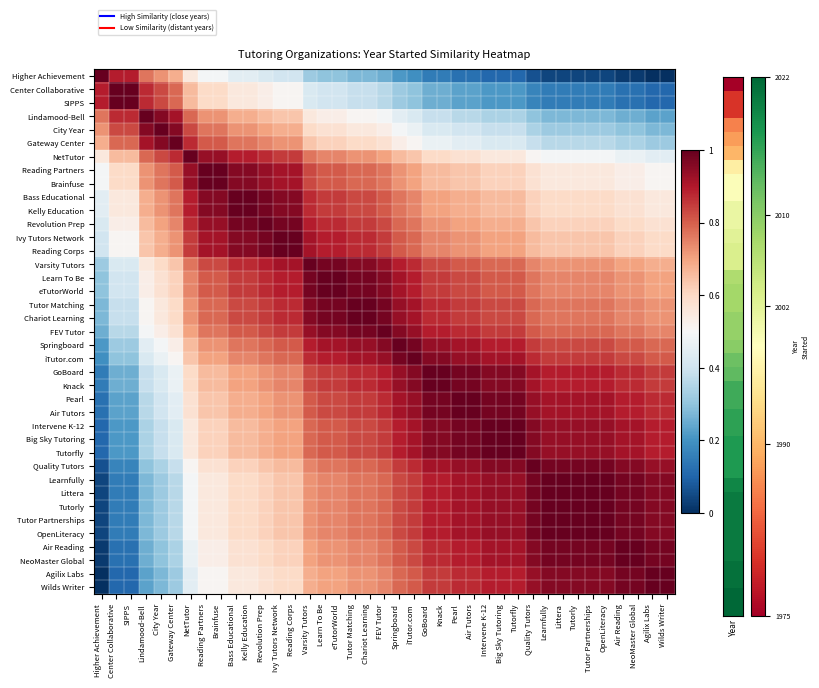

Reading right to left, what are all the values shown in this chart?

Higher Achievement: Wilds Writer=0.0	Agilix Labs=0.0	NeoMaster Global=0.0	Air Reading=0.0	OpenLiteracy=0.0	Tutor Partnerships=0.0	Tutorly=0.0	Littera=0.0	Learnfully=0.0	Quality Tutors=0.1	Tutorfly=0.1	Big Sky Tutoring=0.1	Intervene K-12=0.1	Air Tutors=0.1	Pearl=0.1	Knack=0.1	GoBoard=0.1	iTutor.com=0.2	Springboard=0.2	FEV Tutor=0.3	Chariot Learning=0.3	Tutor Matching=0.3	eTutorWorld=0.3	Learn To Be=0.3	Varsity Tutors=0.3	Reading Corps=0.4	Ivy Tutors Network=0.4	Revolution Prep=0.4	Kelly Education=0.4	Bass Educational=0.4	Brainfuse=0.5	Reading Partners=0.5	NetTutor=0.6	Gateway Center=0.7	City Year=0.7	Lindamood-Bell=0.8	SIPPS=0.9	Center Collaborative=0.9	Higher Achievement=1.0
Center Collaborative: Wilds Writer=0.1	Agilix Labs=0.1	NeoMaster Global=0.1	Air Reading=0.1	OpenLiteracy=0.1	Tutor Partnerships=0.1	Tutorly=0.1	Littera=0.1	Learnfully=0.1	Quality Tutors=0.2	Tutorfly=0.2	Big Sky Tutoring=0.2	Intervene K-12=0.2	Air Tutors=0.2	Pearl=0.2	Knack=0.3	GoBoard=0.3	iTutor.com=0.3	Springboard=0.3	FEV Tutor=0.4	Chariot Learning=0.4	Tutor Matching=0.4	eTutorWorld=0.4	Learn To Be=0.4	Varsity Tutors=0.4	Reading Corps=0.5	Ivy Tutors Network=0.5	Revolution Prep=0.5	Kelly Education=0.6	Bass Educational=0.6	Brainfuse=0.6	Reading Partners=0.6	NetTutor=0.7	Gateway Center=0.8	City Year=0.8	Lindamood-Bell=0.9	SIPPS=1.0	Center Collaborative=1.0	Higher Achievement=0.9
SIPPS: Wilds Writer=0.1	Agilix Labs=0.1	NeoMaster Global=0.1	Air Reading=0.1	OpenLiteracy=0.1	Tutor Partnerships=0.1	Tutorly=0.1	Littera=0.1	Learnfully=0.1	Quality Tutors=0.2	Tutorfly=0.2	Big Sky Tutoring=0.2	Intervene K-12=0.2	Air Tutors=0.2	Pearl=0.2	Knack=0.3	GoBoard=0.3	iTutor.com=0.3	Springboard=0.3	FEV Tutor=0.4	Chariot Learning=0.4	Tutor Matching=0.4	eTutorWorld=0.4	Learn To Be=0.4	Varsity Tutors=0.4	Reading Corps=0.5	Ivy Tutors Network=0.5	Revolution Prep=0.5	Kelly Education=0.6	Bass Educational=0.6	Brainfuse=0.6	Reading Partners=0.6	NetTutor=0.7	Gateway Center=0.8	City Year=0.8	Lindamood-Bell=0.9	SIPPS=1.0	Center Collaborative=1.0	Higher Achievement=0.9
Lindamood-Bell: Wilds Writer=0.2	Agilix Labs=0.2	NeoMaster Global=0.3	Air Reading=0.3	OpenLiteracy=0.3	Tutor Partnerships=0.3	Tutorly=0.3	Littera=0.3	Learnfully=0.3	Quality Tutors=0.3	Tutorfly=0.3	Big Sky Tutoring=0.3	Intervene K-12=0.3	Air Tutors=0.4	Pearl=0.4	Knack=0.4	GoBoard=0.4	iTutor.com=0.4	Springboard=0.4	FEV Tutor=0.5	Chariot Learning=0.5	Tutor Matching=0.5	eTutorWorld=0.5	Learn To Be=0.5	Varsity Tutors=0.6	Reading Corps=0.6	Ivy Tutors Network=0.6	Revolution Prep=0.7	Kelly Education=0.7	Bass Educational=0.7	Brainfuse=0.7	Reading Partners=0.7	NetTutor=0.8	Gateway Center=0.9	City Year=1.0	Lindamood-Bell=1.0	SIPPS=0.9	Center Collaborative=0.9	Higher Achievement=0.8
City Year: Wilds Writer=0.3	Agilix Labs=0.3	NeoMaster Global=0.3	Air Reading=0.3	OpenLiteracy=0.3	Tutor Partnerships=0.3	Tutorly=0.3	Littera=0.3	Learnfully=0.3	Quality Tutors=0.3	Tutorfly=0.4	Big Sky Tutoring=0.4	Intervene K-12=0.4	Air Tutors=0.4	Pearl=0.4	Knack=0.4	GoBoard=0.4	iTutor.com=0.5	Springboard=0.5	FEV Tutor=0.5	Chariot Learning=0.6	Tutor Matching=0.6	eTutorWorld=0.6	Learn To Be=0.6	Varsity Tutors=0.6	Reading Corps=0.7	Ivy Tutors Network=0.7	Revolution Prep=0.7	Kelly Education=0.7	Bass Educational=0.7	Brainfuse=0.8	Reading Partners=0.8	NetTutor=0.8	Gateway Center=1.0	City Year=1.0	Lindamood-Bell=1.0	SIPPS=0.8	Center Collaborative=0.8	Higher Achievement=0.7
Gateway Center: Wilds Writer=0.3	Agilix Labs=0.3	NeoMaster Global=0.3	Air Reading=0.3	OpenLiteracy=0.4	Tutor Partnerships=0.4	Tutorly=0.4	Littera=0.4	Learnfully=0.4	Quality Tutors=0.4	Tutorfly=0.4	Big Sky Tutoring=0.4	Intervene K-12=0.4	Air Tutors=0.4	Pearl=0.4	Knack=0.5	GoBoard=0.5	iTutor.com=0.5	Springboard=0.5	FEV Tutor=0.6	Chariot Learning=0.6	Tutor Matching=0.6	eTutorWorld=0.6	Learn To Be=0.6	Varsity Tutors=0.6	Reading Corps=0.7	Ivy Tutors Network=0.7	Revolution Prep=0.7	Kelly Education=0.8	Bass Educational=0.8	Brainfuse=0.8	Reading Partners=0.8	NetTutor=0.9	Gateway Center=1.0	City Year=1.0	Lindamood-Bell=0.9	SIPPS=0.8	Center Collaborative=0.8	Higher Achievement=0.7
NetTutor: Wilds Writer=0.4	Agilix Labs=0.4	NeoMaster Global=0.5	Air Reading=0.5	OpenLiteracy=0.5	Tutor Partnerships=0.5	Tutorly=0.5	Littera=0.5	Learnfully=0.5	Quality Tutors=0.5	Tutorfly=0.6	Big Sky Tutoring=0.6	Intervene K-12=0.6	Air Tutors=0.6	Pearl=0.6	Knack=0.6	GoBoard=0.6	iTutor.com=0.6	Springboard=0.7	FEV Tutor=0.7	Chariot Learning=0.7	Tutor Matching=0.7	eTutorWorld=0.7	Learn To Be=0.7	Varsity Tutors=0.8	Reading Corps=0.9	Ivy Tutors Network=0.9	Revolution Prep=0.9	Kelly Education=0.9	Bass Educational=0.9	Brainfuse=0.9	Reading Partners=0.9	NetTutor=1.0	Gateway Center=0.9	City Year=0.8	Lindamood-Bell=0.8	SIPPS=0.7	Center Collaborative=0.7	Higher Achievement=0.6
Reading Partners: Wilds Writer=0.5	Agilix Labs=0.5	NeoMaster Global=0.5	Air Reading=0.5	OpenLiteracy=0.6	Tutor Partnerships=0.6	Tutorly=0.6	Littera=0.6	Learnfully=0.6	Quality Tutors=0.6	Tutorfly=0.6	Big Sky Tutoring=0.6	Intervene K-12=0.6	Air Tutors=0.6	Pearl=0.6	Knack=0.7	GoBoard=0.7	iTutor.com=0.7	Springboard=0.7	FEV Tutor=0.8	Chariot Learning=0.8	Tutor Matching=0.8	eTutorWorld=0.8	Learn To Be=0.8	Varsity Tutors=0.8	Reading Corps=0.9	Ivy Tutors Network=0.9	Revolution Prep=0.9	Kelly Education=1.0	Bass Educational=1.0	Brainfuse=1.0	Reading Partners=1.0	NetTutor=0.9	Gateway Center=0.8	City Year=0.8	Lindamood-Bell=0.7	SIPPS=0.6	Center Collaborative=0.6	Higher Achievement=0.5
Brainfuse: Wilds Writer=0.5	Agilix Labs=0.5	NeoMaster Global=0.5	Air Reading=0.5	OpenLiteracy=0.6	Tutor Partnerships=0.6	Tutorly=0.6	Littera=0.6	Learnfully=0.6	Quality Tutors=0.6	Tutorfly=0.6	Big Sky Tutoring=0.6	Intervene K-12=0.6	Air Tutors=0.6	Pearl=0.6	Knack=0.7	GoBoard=0.7	iTutor.com=0.7	Springboard=0.7	FEV Tutor=0.8	Chariot Learning=0.8	Tutor Matching=0.8	eTutorWorld=0.8	Learn To Be=0.8	Varsity Tutors=0.8	Reading Corps=0.9	Ivy Tutors Network=0.9	Revolution Prep=0.9	Kelly Education=1.0	Bass Educational=1.0	Brainfuse=1.0	Reading Partners=1.0	NetTutor=0.9	Gateway Center=0.8	City Year=0.8	Lindamood-Bell=0.7	SIPPS=0.6	Center Collaborative=0.6	Higher Achievement=0.5
Bass Educational: Wilds Writer=0.6	Agilix Labs=0.6	NeoMaster Global=0.6	Air Reading=0.6	OpenLiteracy=0.6	Tutor Partnerships=0.6	Tutorly=0.6	Littera=0.6	Learnfully=0.6	Quality Tutors=0.6	Tutorfly=0.7	Big Sky Tutoring=0.7	Intervene K-12=0.7	Air Tutors=0.7	Pearl=0.7	Knack=0.7	GoBoard=0.7	iTutor.com=0.7	Springboard=0.8	FEV Tutor=0.8	Chariot Learning=0.8	Tutor Matching=0.8	eTutorWorld=0.9	Learn To Be=0.9	Varsity Tutors=0.9	Reading Corps=1.0	Ivy Tutors Network=1.0	Revolution Prep=1.0	Kelly Education=1.0	Bass Educational=1.0	Brainfuse=1.0	Reading Partners=1.0	NetTutor=0.9	Gateway Center=0.8	City Year=0.7	Lindamood-Bell=0.7	SIPPS=0.6	Center Collaborative=0.6	Higher Achievement=0.4
Kelly Education: Wilds Writer=0.6	Agilix Labs=0.6	NeoMaster Global=0.6	Air Reading=0.6	OpenLiteracy=0.6	Tutor Partnerships=0.6	Tutorly=0.6	Littera=0.6	Learnfully=0.6	Quality Tutors=0.6	Tutorfly=0.7	Big Sky Tutoring=0.7	Intervene K-12=0.7	Air Tutors=0.7	Pearl=0.7	Knack=0.7	GoBoard=0.7	iTutor.com=0.7	Springboard=0.8	FEV Tutor=0.8	Chariot Learning=0.8	Tutor Matching=0.8	eTutorWorld=0.9	Learn To Be=0.9	Varsity Tutors=0.9	Reading Corps=1.0	Ivy Tutors Network=1.0	Revolution Prep=1.0	Kelly Education=1.0	Bass Educational=1.0	Brainfuse=1.0	Reading Partners=1.0	NetTutor=0.9	Gateway Center=0.8	City Year=0.7	Lindamood-Bell=0.7	SIPPS=0.6	Center Collaborative=0.6	Higher Achievement=0.4
Revolution Prep: Wilds Writer=0.6	Agilix Labs=0.6	NeoMaster Global=0.6	Air Reading=0.6	OpenLiteracy=0.6	Tutor Partnerships=0.6	Tutorly=0.6	Littera=0.6	Learnfully=0.6	Quality Tutors=0.6	Tutorfly=0.7	Big Sky Tutoring=0.7	Intervene K-12=0.7	Air Tutors=0.7	Pearl=0.7	Knack=0.7	GoBoard=0.7	iTutor.com=0.8	Springboard=0.8	FEV Tutor=0.8	Chariot Learning=0.9	Tutor Matching=0.9	eTutorWorld=0.9	Learn To Be=0.9	Varsity Tutors=0.9	Reading Corps=1.0	Ivy Tutors Network=1.0	Revolution Prep=1.0	Kelly Education=1.0	Bass Educational=1.0	Brainfuse=0.9	Reading Partners=0.9	NetTutor=0.9	Gateway Center=0.7	City Year=0.7	Lindamood-Bell=0.7	SIPPS=0.5	Center Collaborative=0.5	Higher Achievement=0.4
Ivy Tutors Network: Wilds Writer=0.6	Agilix Labs=0.6	NeoMaster Global=0.6	Air Reading=0.6	OpenLiteracy=0.6	Tutor Partnerships=0.6	Tutorly=0.6	Littera=0.6	Learnfully=0.6	Quality Tutors=0.7	Tutorfly=0.7	Big Sky Tutoring=0.7	Intervene K-12=0.7	Air Tutors=0.7	Pearl=0.7	Knack=0.7	GoBoard=0.7	iTutor.com=0.8	Springboard=0.8	FEV Tutor=0.9	Chariot Learning=0.9	Tutor Matching=0.9	eTutorWorld=0.9	Learn To Be=0.9	Varsity Tutors=0.9	Reading Corps=1.0	Ivy Tutors Network=1.0	Revolution Prep=1.0	Kelly Education=1.0	Bass Educational=1.0	Brainfuse=0.9	Reading Partners=0.9	NetTutor=0.9	Gateway Center=0.7	City Year=0.7	Lindamood-Bell=0.6	SIPPS=0.5	Center Collaborative=0.5	Higher Achievement=0.4
Reading Corps: Wilds Writer=0.6	Agilix Labs=0.6	NeoMaster Global=0.6	Air Reading=0.6	OpenLiteracy=0.6	Tutor Partnerships=0.6	Tutorly=0.6	Littera=0.6	Learnfully=0.6	Quality Tutors=0.7	Tutorfly=0.7	Big Sky Tutoring=0.7	Intervene K-12=0.7	Air Tutors=0.7	Pearl=0.7	Knack=0.7	GoBoard=0.7	iTutor.com=0.8	Springboard=0.8	FEV Tutor=0.9	Chariot Learning=0.9	Tutor Matching=0.9	eTutorWorld=0.9	Learn To Be=0.9	Varsity Tutors=0.9	Reading Corps=1.0	Ivy Tutors Network=1.0	Revolution Prep=1.0	Kelly Education=1.0	Bass Educational=1.0	Brainfuse=0.9	Reading Partners=0.9	NetTutor=0.9	Gateway Center=0.7	City Year=0.7	Lindamood-Bell=0.6	SIPPS=0.5	Center Collaborative=0.5	Higher Achievement=0.4
Varsity Tutors: Wilds Writer=0.7	Agilix Labs=0.7	NeoMaster Global=0.7	Air Reading=0.7	OpenLiteracy=0.7	Tutor Partnerships=0.7	Tutorly=0.7	Littera=0.7	Learnfully=0.7	Quality Tutors=0.7	Tutorfly=0.8	Big Sky Tutoring=0.8	Intervene K-12=0.8	Air Tutors=0.8	Pearl=0.8	Knack=0.8	GoBoard=0.8	iTutor.com=0.9	Springboard=0.9	FEV Tutor=0.9	Chariot Learning=1.0	Tutor Matching=1.0	eTutorWorld=1.0	Learn To Be=1.0	Varsity Tutors=1.0	Reading Corps=0.9	Ivy Tutors Network=0.9	Revolution Prep=0.9	Kelly Education=0.9	Bass Educational=0.9	Brainfuse=0.8	Reading Partners=0.8	NetTutor=0.8	Gateway Center=0.6	City Year=0.6	Lindamood-Bell=0.6	SIPPS=0.4	Center Collaborative=0.4	Higher Achievement=0.3
Learn To Be: Wilds Writer=0.7	Agilix Labs=0.7	NeoMaster Global=0.7	Air Reading=0.7	OpenLiteracy=0.7	Tutor Partnerships=0.7	Tutorly=0.7	Littera=0.7	Learnfully=0.7	Quality Tutors=0.8	Tutorfly=0.8	Big Sky Tutoring=0.8	Intervene K-12=0.8	Air Tutors=0.8	Pearl=0.8	Knack=0.9	GoBoard=0.9	iTutor.com=0.9	Springboard=0.9	FEV Tutor=1.0	Chariot Learning=1.0	Tutor Matching=1.0	eTutorWorld=1.0	Learn To Be=1.0	Varsity Tutors=1.0	Reading Corps=0.9	Ivy Tutors Network=0.9	Revolution Prep=0.9	Kelly Education=0.9	Bass Educational=0.9	Brainfuse=0.8	Reading Partners=0.8	NetTutor=0.7	Gateway Center=0.6	City Year=0.6	Lindamood-Bell=0.5	SIPPS=0.4	Center Collaborative=0.4	Higher Achievement=0.3
eTutorWorld: Wilds Writer=0.7	Agilix Labs=0.7	NeoMaster Global=0.7	Air Reading=0.7	OpenLiteracy=0.7	Tutor Partnerships=0.7	Tutorly=0.7	Littera=0.7	Learnfully=0.7	Quality Tutors=0.8	Tutorfly=0.8	Big Sky Tutoring=0.8	Intervene K-12=0.8	Air Tutors=0.8	Pearl=0.8	Knack=0.9	GoBoard=0.9	iTutor.com=0.9	Springboard=0.9	FEV Tutor=1.0	Chariot Learning=1.0	Tutor Matching=1.0	eTutorWorld=1.0	Learn To Be=1.0	Varsity Tutors=1.0	Reading Corps=0.9	Ivy Tutors Network=0.9	Revolution Prep=0.9	Kelly Education=0.9	Bass Educational=0.9	Brainfuse=0.8	Reading Partners=0.8	NetTutor=0.7	Gateway Center=0.6	City Year=0.6	Lindamood-Bell=0.5	SIPPS=0.4	Center Collaborative=0.4	Higher Achievement=0.3
Tutor Matching: Wilds Writer=0.7	Agilix Labs=0.7	NeoMaster Global=0.7	Air Reading=0.7	OpenLiteracy=0.8	Tutor Partnerships=0.8	Tutorly=0.8	Littera=0.8	Learnfully=0.8	Quality Tutors=0.8	Tutorfly=0.8	Big Sky Tutoring=0.8	Intervene K-12=0.8	Air Tutors=0.9	Pearl=0.9	Knack=0.9	GoBoard=0.9	iTutor.com=0.9	Springboard=0.9	FEV Tutor=1.0	Chariot Learning=1.0	Tutor Matching=1.0	eTutorWorld=1.0	Learn To Be=1.0	Varsity Tutors=1.0	Reading Corps=0.9	Ivy Tutors Network=0.9	Revolution Prep=0.9	Kelly Education=0.8	Bass Educational=0.8	Brainfuse=0.8	Reading Partners=0.8	NetTutor=0.7	Gateway Center=0.6	City Year=0.6	Lindamood-Bell=0.5	SIPPS=0.4	Center Collaborative=0.4	Higher Achievement=0.3
Chariot Learning: Wilds Writer=0.7	Agilix Labs=0.7	NeoMaster Global=0.7	Air Reading=0.7	OpenLiteracy=0.8	Tutor Partnerships=0.8	Tutorly=0.8	Littera=0.8	Learnfully=0.8	Quality Tutors=0.8	Tutorfly=0.8	Big Sky Tutoring=0.8	Intervene K-12=0.8	Air Tutors=0.9	Pearl=0.9	Knack=0.9	GoBoard=0.9	iTutor.com=0.9	Springboard=0.9	FEV Tutor=1.0	Chariot Learning=1.0	Tutor Matching=1.0	eTutorWorld=1.0	Learn To Be=1.0	Varsity Tutors=1.0	Reading Corps=0.9	Ivy Tutors Network=0.9	Revolution Prep=0.9	Kelly Education=0.8	Bass Educational=0.8	Brainfuse=0.8	Reading Partners=0.8	NetTutor=0.7	Gateway Center=0.6	City Year=0.6	Lindamood-Bell=0.5	SIPPS=0.4	Center Collaborative=0.4	Higher Achievement=0.3
FEV Tutor: Wilds Writer=0.7	Agilix Labs=0.7	NeoMaster Global=0.8	Air Reading=0.8	OpenLiteracy=0.8	Tutor Partnerships=0.8	Tutorly=0.8	Littera=0.8	Learnfully=0.8	Quality Tutors=0.8	Tutorfly=0.9	Big Sky Tutoring=0.9	Intervene K-12=0.9	Air Tutors=0.9	Pearl=0.9	Knack=0.9	GoBoard=0.9	iTutor.com=0.9	Springboard=1.0	FEV Tutor=1.0	Chariot Learning=1.0	Tutor Matching=1.0	eTutorWorld=1.0	Learn To Be=1.0	Varsity Tutors=0.9	Reading Corps=0.9	Ivy Tutors Network=0.9	Revolution Prep=0.8	Kelly Education=0.8	Bass Educational=0.8	Brainfuse=0.8	Reading Partners=0.8	NetTutor=0.7	Gateway Center=0.6	City Year=0.5	Lindamood-Bell=0.5	SIPPS=0.4	Center Collaborative=0.4	Higher Achievement=0.3
Springboard: Wilds Writer=0.8	Agilix Labs=0.8	NeoMaster Global=0.8	Air Reading=0.8	OpenLiteracy=0.8	Tutor Partnerships=0.8	Tutorly=0.8	Littera=0.8	Learnfully=0.8	Quality Tutors=0.9	Tutorfly=0.9	Big Sky Tutoring=0.9	Intervene K-12=0.9	Air Tutors=0.9	Pearl=0.9	Knack=0.9	GoBoard=0.9	iTutor.com=1.0	Springboard=1.0	FEV Tutor=1.0	Chariot Learning=0.9	Tutor Matching=0.9	eTutorWorld=0.9	Learn To Be=0.9	Varsity Tutors=0.9	Reading Corps=0.8	Ivy Tutors Network=0.8	Revolution Prep=0.8	Kelly Education=0.8	Bass Educational=0.8	Brainfuse=0.7	Reading Partners=0.7	NetTutor=0.7	Gateway Center=0.5	City Year=0.5	Lindamood-Bell=0.4	SIPPS=0.3	Center Collaborative=0.3	Higher Achievement=0.2
iTutor.com: Wilds Writer=0.8	Agilix Labs=0.8	NeoMaster Global=0.8	Air Reading=0.8	OpenLiteracy=0.9	Tutor Partnerships=0.9	Tutorly=0.9	Littera=0.9	Learnfully=0.9	Quality Tutors=0.9	Tutorfly=0.9	Big Sky Tutoring=0.9	Intervene K-12=0.9	Air Tutors=0.9	Pearl=0.9	Knack=1.0	GoBoard=1.0	iTutor.com=1.0	Springboard=1.0	FEV Tutor=0.9	Chariot Learning=0.9	Tutor Matching=0.9	eTutorWorld=0.9	Learn To Be=0.9	Varsity Tutors=0.9	Reading Corps=0.8	Ivy Tutors Network=0.8	Revolution Prep=0.8	Kelly Education=0.7	Bass Educational=0.7	Brainfuse=0.7	Reading Partners=0.7	NetTutor=0.6	Gateway Center=0.5	City Year=0.5	Lindamood-Bell=0.4	SIPPS=0.3	Center Collaborative=0.3	Higher Achievement=0.2
GoBoard: Wilds Writer=0.9	Agilix Labs=0.9	NeoMaster Global=0.9	Air Reading=0.9	OpenLiteracy=0.9	Tutor Partnerships=0.9	Tutorly=0.9	Littera=0.9	Learnfully=0.9	Quality Tutors=0.9	Tutorfly=1.0	Big Sky Tutoring=1.0	Intervene K-12=1.0	Air Tutors=1.0	Pearl=1.0	Knack=1.0	GoBoard=1.0	iTutor.com=1.0	Springboard=0.9	FEV Tutor=0.9	Chariot Learning=0.9	Tutor Matching=0.9	eTutorWorld=0.9	Learn To Be=0.9	Varsity Tutors=0.8	Reading Corps=0.7	Ivy Tutors Network=0.7	Revolution Prep=0.7	Kelly Education=0.7	Bass Educational=0.7	Brainfuse=0.7	Reading Partners=0.7	NetTutor=0.6	Gateway Center=0.5	City Year=0.4	Lindamood-Bell=0.4	SIPPS=0.3	Center Collaborative=0.3	Higher Achievement=0.1
Knack: Wilds Writer=0.9	Agilix Labs=0.9	NeoMaster Global=0.9	Air Reading=0.9	OpenLiteracy=0.9	Tutor Partnerships=0.9	Tutorly=0.9	Littera=0.9	Learnfully=0.9	Quality Tutors=0.9	Tutorfly=1.0	Big Sky Tutoring=1.0	Intervene K-12=1.0	Air Tutors=1.0	Pearl=1.0	Knack=1.0	GoBoard=1.0	iTutor.com=1.0	Springboard=0.9	FEV Tutor=0.9	Chariot Learning=0.9	Tutor Matching=0.9	eTutorWorld=0.9	Learn To Be=0.9	Varsity Tutors=0.8	Reading Corps=0.7	Ivy Tutors Network=0.7	Revolution Prep=0.7	Kelly Education=0.7	Bass Educational=0.7	Brainfuse=0.7	Reading Partners=0.7	NetTutor=0.6	Gateway Center=0.5	City Year=0.4	Lindamood-Bell=0.4	SIPPS=0.3	Center Collaborative=0.3	Higher Achievement=0.1
Pearl: Wilds Writer=0.9	Agilix Labs=0.9	NeoMaster Global=0.9	Air Reading=0.9	OpenLiteracy=0.9	Tutor Partnerships=0.9	Tutorly=0.9	Littera=0.9	Learnfully=0.9	Quality Tutors=0.9	Tutorfly=1.0	Big Sky Tutoring=1.0	Intervene K-12=1.0	Air Tutors=1.0	Pearl=1.0	Knack=1.0	GoBoard=1.0	iTutor.com=0.9	Springboard=0.9	FEV Tutor=0.9	Chariot Learning=0.9	Tutor Matching=0.9	eTutorWorld=0.8	Learn To Be=0.8	Varsity Tutors=0.8	Reading Corps=0.7	Ivy Tutors Network=0.7	Revolution Prep=0.7	Kelly Education=0.7	Bass Educational=0.7	Brainfuse=0.6	Reading Partners=0.6	NetTutor=0.6	Gateway Center=0.4	City Year=0.4	Lindamood-Bell=0.4	SIPPS=0.2	Center Collaborative=0.2	Higher Achievement=0.1
Air Tutors: Wilds Writer=0.9	Agilix Labs=0.9	NeoMaster Global=0.9	Air Reading=0.9	OpenLiteracy=0.9	Tutor Partnerships=0.9	Tutorly=0.9	Littera=0.9	Learnfully=0.9	Quality Tutors=0.9	Tutorfly=1.0	Big Sky Tutoring=1.0	Intervene K-12=1.0	Air Tutors=1.0	Pearl=1.0	Knack=1.0	GoBoard=1.0	iTutor.com=0.9	Springboard=0.9	FEV Tutor=0.9	Chariot Learning=0.9	Tutor Matching=0.9	eTutorWorld=0.8	Learn To Be=0.8	Varsity Tutors=0.8	Reading Corps=0.7	Ivy Tutors Network=0.7	Revolution Prep=0.7	Kelly Education=0.7	Bass Educational=0.7	Brainfuse=0.6	Reading Partners=0.6	NetTutor=0.6	Gateway Center=0.4	City Year=0.4	Lindamood-Bell=0.4	SIPPS=0.2	Center Collaborative=0.2	Higher Achievement=0.1
Intervene K-12: Wilds Writer=0.9	Agilix Labs=0.9	NeoMaster Global=0.9	Air Reading=0.9	OpenLiteracy=0.9	Tutor Partnerships=0.9	Tutorly=0.9	Littera=0.9	Learnfully=0.9	Quality Tutors=1.0	Tutorfly=1.0	Big Sky Tutoring=1.0	Intervene K-12=1.0	Air Tutors=1.0	Pearl=1.0	Knack=1.0	GoBoard=1.0	iTutor.com=0.9	Springboard=0.9	FEV Tutor=0.9	Chariot Learning=0.8	Tutor Matching=0.8	eTutorWorld=0.8	Learn To Be=0.8	Varsity Tutors=0.8	Reading Corps=0.7	Ivy Tutors Network=0.7	Revolution Prep=0.7	Kelly Education=0.7	Bass Educational=0.7	Brainfuse=0.6	Reading Partners=0.6	NetTutor=0.6	Gateway Center=0.4	City Year=0.4	Lindamood-Bell=0.3	SIPPS=0.2	Center Collaborative=0.2	Higher Achievement=0.1
Big Sky Tutoring: Wilds Writer=0.9	Agilix Labs=0.9	NeoMaster Global=0.9	Air Reading=0.9	OpenLiteracy=0.9	Tutor Partnerships=0.9	Tutorly=0.9	Littera=0.9	Learnfully=0.9	Quality Tutors=1.0	Tutorfly=1.0	Big Sky Tutoring=1.0	Intervene K-12=1.0	Air Tutors=1.0	Pearl=1.0	Knack=1.0	GoBoard=1.0	iTutor.com=0.9	Springboard=0.9	FEV Tutor=0.9	Chariot Learning=0.8	Tutor Matching=0.8	eTutorWorld=0.8	Learn To Be=0.8	Varsity Tutors=0.8	Reading Corps=0.7	Ivy Tutors Network=0.7	Revolution Prep=0.7	Kelly Education=0.7	Bass Educational=0.7	Brainfuse=0.6	Reading Partners=0.6	NetTutor=0.6	Gateway Center=0.4	City Year=0.4	Lindamood-Bell=0.3	SIPPS=0.2	Center Collaborative=0.2	Higher Achievement=0.1
Tutorfly: Wilds Writer=0.9	Agilix Labs=0.9	NeoMaster Global=0.9	Air Reading=0.9	OpenLiteracy=0.9	Tutor Partnerships=0.9	Tutorly=0.9	Littera=0.9	Learnfully=0.9	Quality Tutors=1.0	Tutorfly=1.0	Big Sky Tutoring=1.0	Intervene K-12=1.0	Air Tutors=1.0	Pearl=1.0	Knack=1.0	GoBoard=1.0	iTutor.com=0.9	Springboard=0.9	FEV Tutor=0.9	Chariot Learning=0.8	Tutor Matching=0.8	eTutorWorld=0.8	Learn To Be=0.8	Varsity Tutors=0.8	Reading Corps=0.7	Ivy Tutors Network=0.7	Revolution Prep=0.7	Kelly Education=0.7	Bass Educational=0.7	Brainfuse=0.6	Reading Partners=0.6	NetTutor=0.6	Gateway Center=0.4	City Year=0.4	Lindamood-Bell=0.3	SIPPS=0.2	Center Collaborative=0.2	Higher Achievement=0.1
Quality Tutors: Wilds Writer=0.9	Agilix Labs=0.9	NeoMaster Global=1.0	Air Reading=1.0	OpenLiteracy=1.0	Tutor Partnerships=1.0	Tutorly=1.0	Littera=1.0	Learnfully=1.0	Quality Tutors=1.0	Tutorfly=1.0	Big Sky Tutoring=1.0	Intervene K-12=1.0	Air Tutors=0.9	Pearl=0.9	Knack=0.9	GoBoard=0.9	iTutor.com=0.9	Springboard=0.9	FEV Tutor=0.8	Chariot Learning=0.8	Tutor Matching=0.8	eTutorWorld=0.8	Learn To Be=0.8	Varsity Tutors=0.7	Reading Corps=0.7	Ivy Tutors Network=0.7	Revolution Prep=0.6	Kelly Education=0.6	Bass Educational=0.6	Brainfuse=0.6	Reading Partners=0.6	NetTutor=0.5	Gateway Center=0.4	City Year=0.3	Lindamood-Bell=0.3	SIPPS=0.2	Center Collaborative=0.2	Higher Achievement=0.1
Learnfully: Wilds Writer=1.0	Agilix Labs=1.0	NeoMaster Global=1.0	Air Reading=1.0	OpenLiteracy=1.0	Tutor Partnerships=1.0	Tutorly=1.0	Littera=1.0	Learnfully=1.0	Quality Tutors=1.0	Tutorfly=0.9	Big Sky Tutoring=0.9	Intervene K-12=0.9	Air Tutors=0.9	Pearl=0.9	Knack=0.9	GoBoard=0.9	iTutor.com=0.9	Springboard=0.8	FEV Tutor=0.8	Chariot Learning=0.8	Tutor Matching=0.8	eTutorWorld=0.7	Learn To Be=0.7	Varsity Tutors=0.7	Reading Corps=0.6	Ivy Tutors Network=0.6	Revolution Prep=0.6	Kelly Education=0.6	Bass Educational=0.6	Brainfuse=0.6	Reading Partners=0.6	NetTutor=0.5	Gateway Center=0.4	City Year=0.3	Lindamood-Bell=0.3	SIPPS=0.1	Center Collaborative=0.1	Higher Achievement=0.0
Littera: Wilds Writer=1.0	Agilix Labs=1.0	NeoMaster Global=1.0	Air Reading=1.0	OpenLiteracy=1.0	Tutor Partnerships=1.0	Tutorly=1.0	Littera=1.0	Learnfully=1.0	Quality Tutors=1.0	Tutorfly=0.9	Big Sky Tutoring=0.9	Intervene K-12=0.9	Air Tutors=0.9	Pearl=0.9	Knack=0.9	GoBoard=0.9	iTutor.com=0.9	Springboard=0.8	FEV Tutor=0.8	Chariot Learning=0.8	Tutor Matching=0.8	eTutorWorld=0.7	Learn To Be=0.7	Varsity Tutors=0.7	Reading Corps=0.6	Ivy Tutors Network=0.6	Revolution Prep=0.6	Kelly Education=0.6	Bass Educational=0.6	Brainfuse=0.6	Reading Partners=0.6	NetTutor=0.5	Gateway Center=0.4	City Year=0.3	Lindamood-Bell=0.3	SIPPS=0.1	Center Collaborative=0.1	Higher Achievement=0.0
Tutorly: Wilds Writer=1.0	Agilix Labs=1.0	NeoMaster Global=1.0	Air Reading=1.0	OpenLiteracy=1.0	Tutor Partnerships=1.0	Tutorly=1.0	Littera=1.0	Learnfully=1.0	Quality Tutors=1.0	Tutorfly=0.9	Big Sky Tutoring=0.9	Intervene K-12=0.9	Air Tutors=0.9	Pearl=0.9	Knack=0.9	GoBoard=0.9	iTutor.com=0.9	Springboard=0.8	FEV Tutor=0.8	Chariot Learning=0.8	Tutor Matching=0.8	eTutorWorld=0.7	Learn To Be=0.7	Varsity Tutors=0.7	Reading Corps=0.6	Ivy Tutors Network=0.6	Revolution Prep=0.6	Kelly Education=0.6	Bass Educational=0.6	Brainfuse=0.6	Reading Partners=0.6	NetTutor=0.5	Gateway Center=0.4	City Year=0.3	Lindamood-Bell=0.3	SIPPS=0.1	Center Collaborative=0.1	Higher Achievement=0.0
Tutor Partnerships: Wilds Writer=1.0	Agilix Labs=1.0	NeoMaster Global=1.0	Air Reading=1.0	OpenLiteracy=1.0	Tutor Partnerships=1.0	Tutorly=1.0	Littera=1.0	Learnfully=1.0	Quality Tutors=1.0	Tutorfly=0.9	Big Sky Tutoring=0.9	Intervene K-12=0.9	Air Tutors=0.9	Pearl=0.9	Knack=0.9	GoBoard=0.9	iTutor.com=0.9	Springboard=0.8	FEV Tutor=0.8	Chariot Learning=0.8	Tutor Matching=0.8	eTutorWorld=0.7	Learn To Be=0.7	Varsity Tutors=0.7	Reading Corps=0.6	Ivy Tutors Network=0.6	Revolution Prep=0.6	Kelly Education=0.6	Bass Educational=0.6	Brainfuse=0.6	Reading Partners=0.6	NetTutor=0.5	Gateway Center=0.4	City Year=0.3	Lindamood-Bell=0.3	SIPPS=0.1	Center Collaborative=0.1	Higher Achievement=0.0
OpenLiteracy: Wilds Writer=1.0	Agilix Labs=1.0	NeoMaster Global=1.0	Air Reading=1.0	OpenLiteracy=1.0	Tutor Partnerships=1.0	Tutorly=1.0	Littera=1.0	Learnfully=1.0	Quality Tutors=1.0	Tutorfly=0.9	Big Sky Tutoring=0.9	Intervene K-12=0.9	Air Tutors=0.9	Pearl=0.9	Knack=0.9	GoBoard=0.9	iTutor.com=0.9	Springboard=0.8	FEV Tutor=0.8	Chariot Learning=0.8	Tutor Matching=0.8	eTutorWorld=0.7	Learn To Be=0.7	Varsity Tutors=0.7	Reading Corps=0.6	Ivy Tutors Network=0.6	Revolution Prep=0.6	Kelly Education=0.6	Bass Educational=0.6	Brainfuse=0.6	Reading Partners=0.6	NetTutor=0.5	Gateway Center=0.4	City Year=0.3	Lindamood-Bell=0.3	SIPPS=0.1	Center Collaborative=0.1	Higher Achievement=0.0
Air Reading: Wilds Writer=1.0	Agilix Labs=1.0	NeoMaster Global=1.0	Air Reading=1.0	OpenLiteracy=1.0	Tutor Partnerships=1.0	Tutorly=1.0	Littera=1.0	Learnfully=1.0	Quality Tutors=1.0	Tutorfly=0.9	Big Sky Tutoring=0.9	Intervene K-12=0.9	Air Tutors=0.9	Pearl=0.9	Knack=0.9	GoBoard=0.9	iTutor.com=0.8	Springboard=0.8	FEV Tutor=0.8	Chariot Learning=0.7	Tutor Matching=0.7	eTutorWorld=0.7	Learn To Be=0.7	Varsity Tutors=0.7	Reading Corps=0.6	Ivy Tutors Network=0.6	Revolution Prep=0.6	Kelly Education=0.6	Bass Educational=0.6	Brainfuse=0.5	Reading Partners=0.5	NetTutor=0.5	Gateway Center=0.3	City Year=0.3	Lindamood-Bell=0.3	SIPPS=0.1	Center Collaborative=0.1	Higher Achievement=0.0
NeoMaster Global: Wilds Writer=1.0	Agilix Labs=1.0	NeoMaster Global=1.0	Air Reading=1.0	OpenLiteracy=1.0	Tutor Partnerships=1.0	Tutorly=1.0	Littera=1.0	Learnfully=1.0	Quality Tutors=1.0	Tutorfly=0.9	Big Sky Tutoring=0.9	Intervene K-12=0.9	Air Tutors=0.9	Pearl=0.9	Knack=0.9	GoBoard=0.9	iTutor.com=0.8	Springboard=0.8	FEV Tutor=0.8	Chariot Learning=0.7	Tutor Matching=0.7	eTutorWorld=0.7	Learn To Be=0.7	Varsity Tutors=0.7	Reading Corps=0.6	Ivy Tutors Network=0.6	Revolution Prep=0.6	Kelly Education=0.6	Bass Educational=0.6	Brainfuse=0.5	Reading Partners=0.5	NetTutor=0.5	Gateway Center=0.3	City Year=0.3	Lindamood-Bell=0.3	SIPPS=0.1	Center Collaborative=0.1	Higher Achievement=0.0
Agilix Labs: Wilds Writer=1.0	Agilix Labs=1.0	NeoMaster Global=1.0	Air Reading=1.0	OpenLiteracy=1.0	Tutor Partnerships=1.0	Tutorly=1.0	Littera=1.0	Learnfully=1.0	Quality Tutors=0.9	Tutorfly=0.9	Big Sky Tutoring=0.9	Intervene K-12=0.9	Air Tutors=0.9	Pearl=0.9	Knack=0.9	GoBoard=0.9	iTutor.com=0.8	Springboard=0.8	FEV Tutor=0.7	Chariot Learning=0.7	Tutor Matching=0.7	eTutorWorld=0.7	Learn To Be=0.7	Varsity Tutors=0.7	Reading Corps=0.6	Ivy Tutors Network=0.6	Revolution Prep=0.6	Kelly Education=0.6	Bass Educational=0.6	Brainfuse=0.5	Reading Partners=0.5	NetTutor=0.4	Gateway Center=0.3	City Year=0.3	Lindamood-Bell=0.2	SIPPS=0.1	Center Collaborative=0.1	Higher Achievement=0.0
Wilds Writer: Wilds Writer=1.0	Agilix Labs=1.0	NeoMaster Global=1.0	Air Reading=1.0	OpenLiteracy=1.0	Tutor Partnerships=1.0	Tutorly=1.0	Littera=1.0	Learnfully=1.0	Quality Tutors=0.9	Tutorfly=0.9	Big Sky Tutoring=0.9	Intervene K-12=0.9	Air Tutors=0.9	Pearl=0.9	Knack=0.9	GoBoard=0.9	iTutor.com=0.8	Springboard=0.8	FEV Tutor=0.7	Chariot Learning=0.7	Tutor Matching=0.7	eTutorWorld=0.7	Learn To Be=0.7	Varsity Tutors=0.7	Reading Corps=0.6	Ivy Tutors Network=0.6	Revolution Prep=0.6	Kelly Education=0.6	Bass Educational=0.6	Brainfuse=0.5	Reading Partners=0.5	NetTutor=0.4	Gateway Center=0.3	City Year=0.3	Lindamood-Bell=0.2	SIPPS=0.1	Center Collaborative=0.1	Higher Achievement=0.0